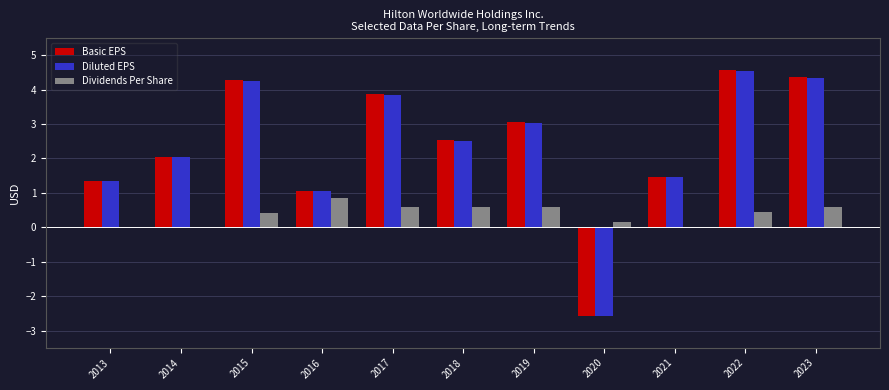

What is the sum of the Dividends Per Share values at 2018 and 2016?

1.4